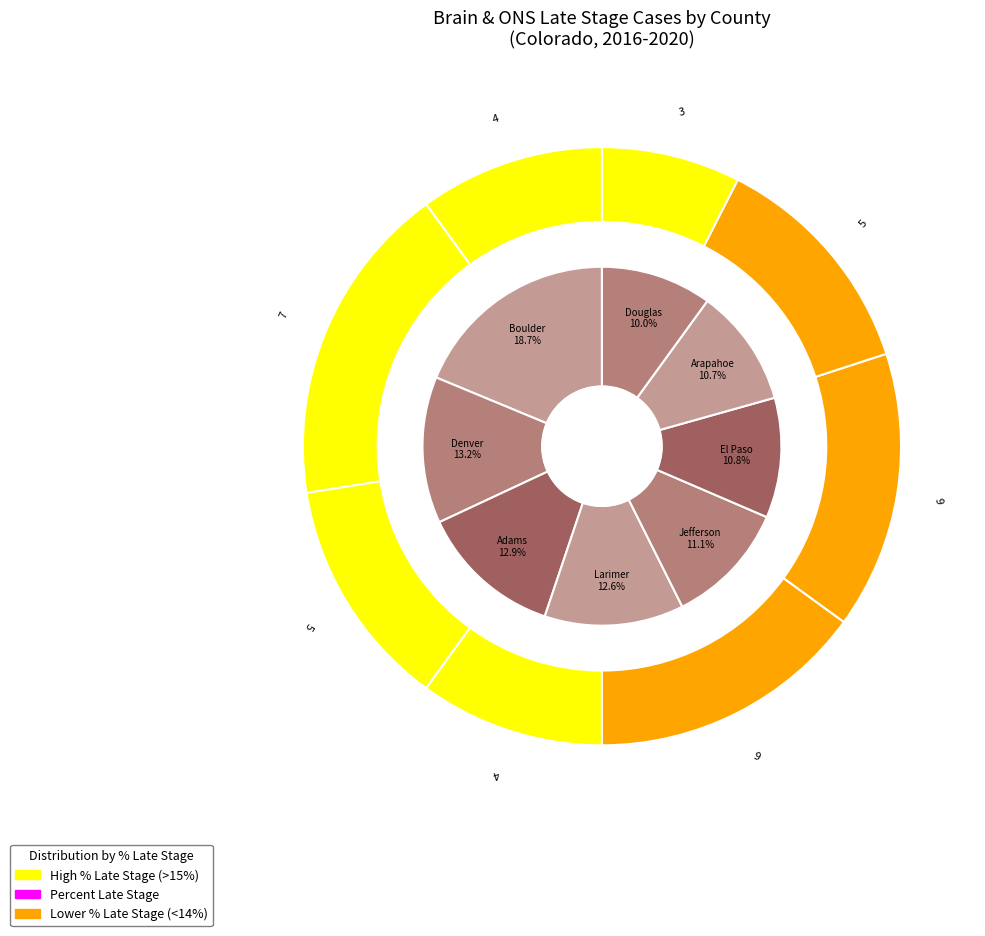

How much of the chart is everything except Larimer County?

87.4%